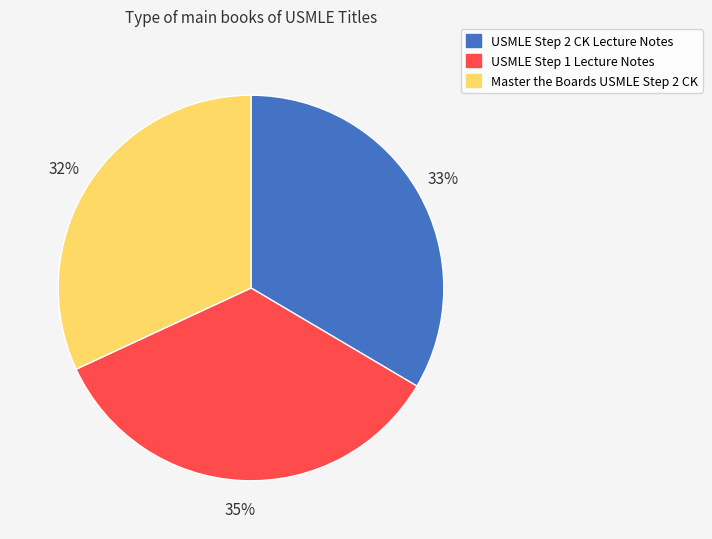

Combined, do USMLE Step 1 Lecture Notes and USMLE Step 2 CK Lecture Notes account for over 50%?

Yes